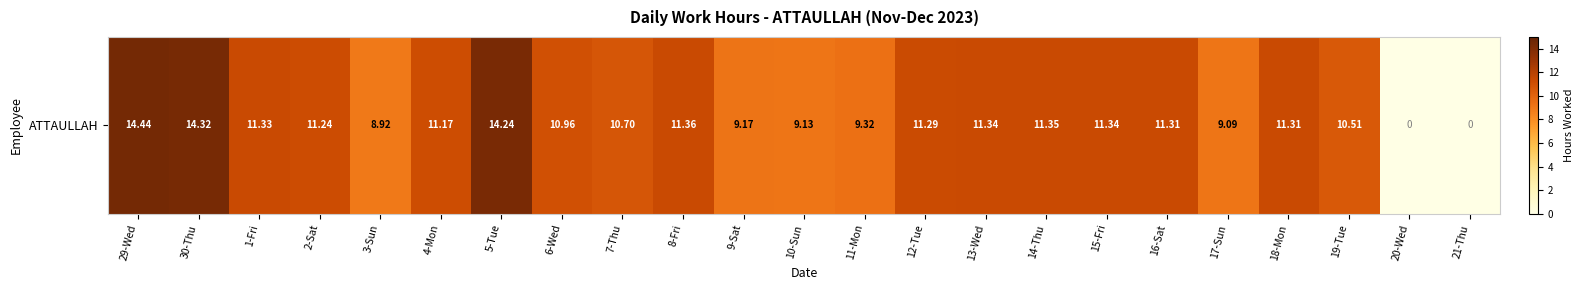

True or false: the data shows 14.4 at 29-Wed.

True